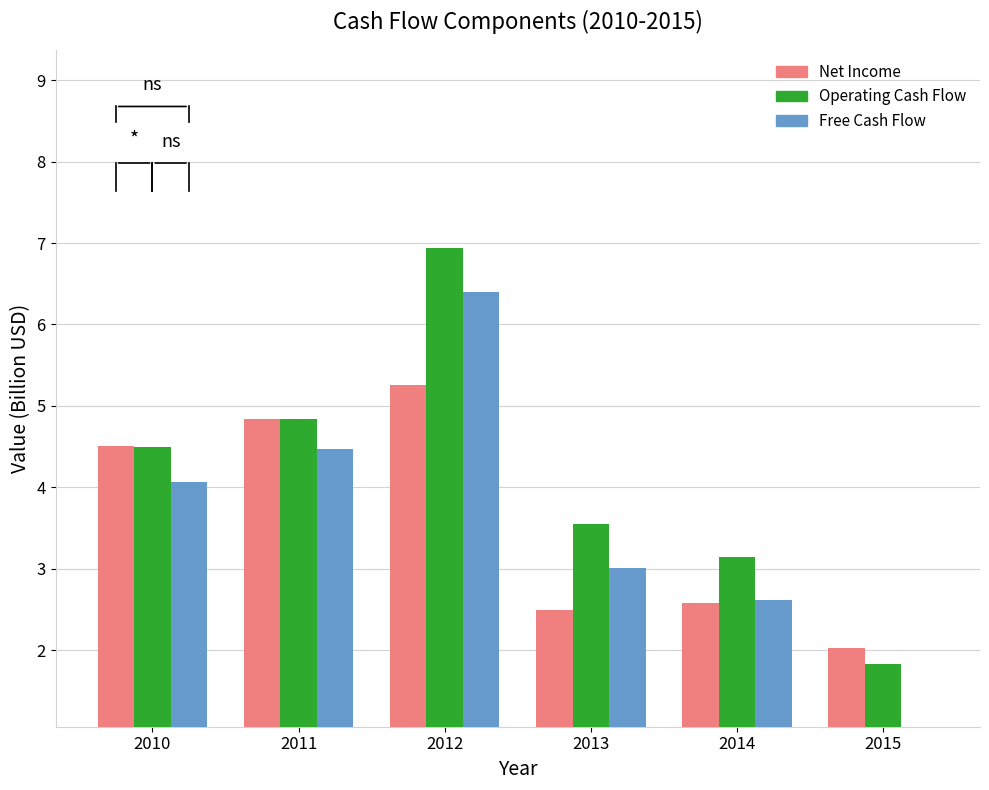

Reading left to right, what are all the values shown in this chart?

Net Income: 4.5	4.8	5.3	2.5	2.6	2.0
Operating Cash Flow: 4.5	4.8	6.9	3.5	3.1	1.8
Free Cash Flow: 4.1	4.5	6.4	3.0	2.6	1.0